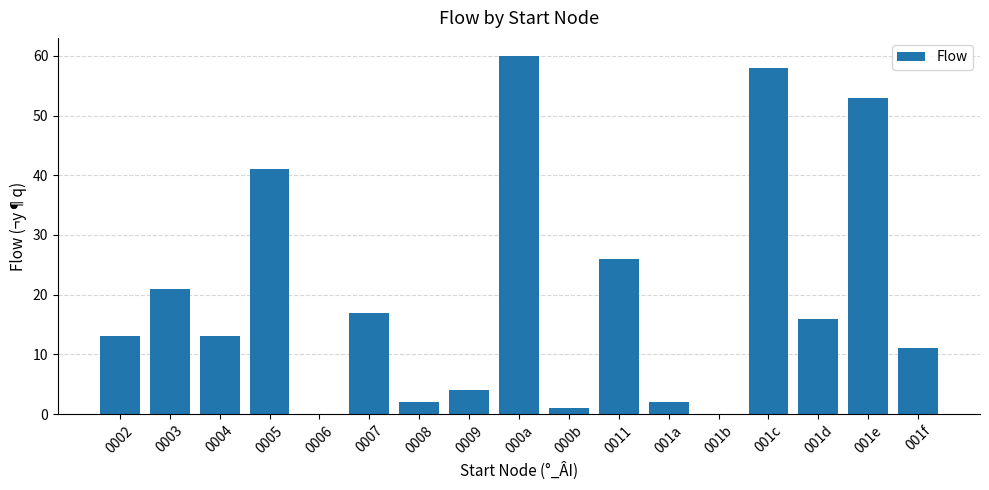

Between 000a and 0005, which is larger?

000a